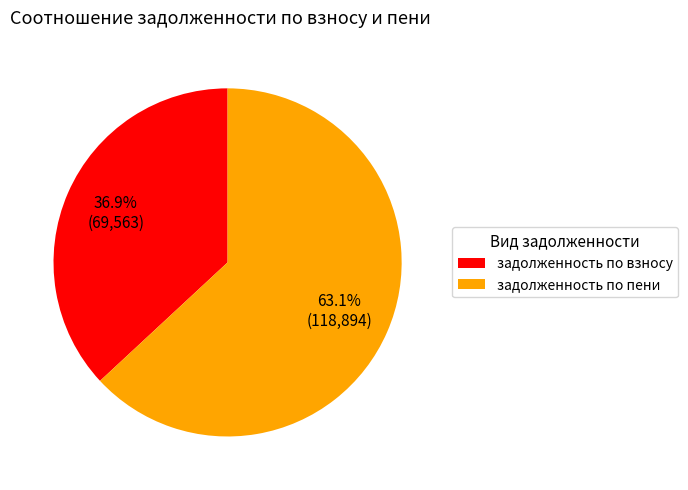

Does any single category account for the majority?

Yes